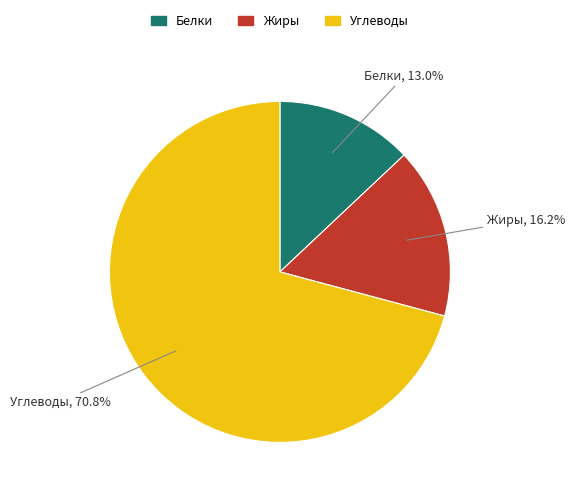

Combined, what portion of the pie is Белки and Углеводы?

83.8%